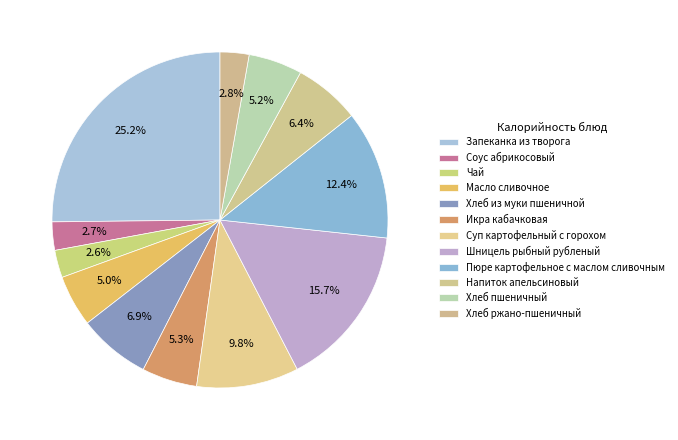

Does Хлеб пшеничный represent more than half of the total?

No